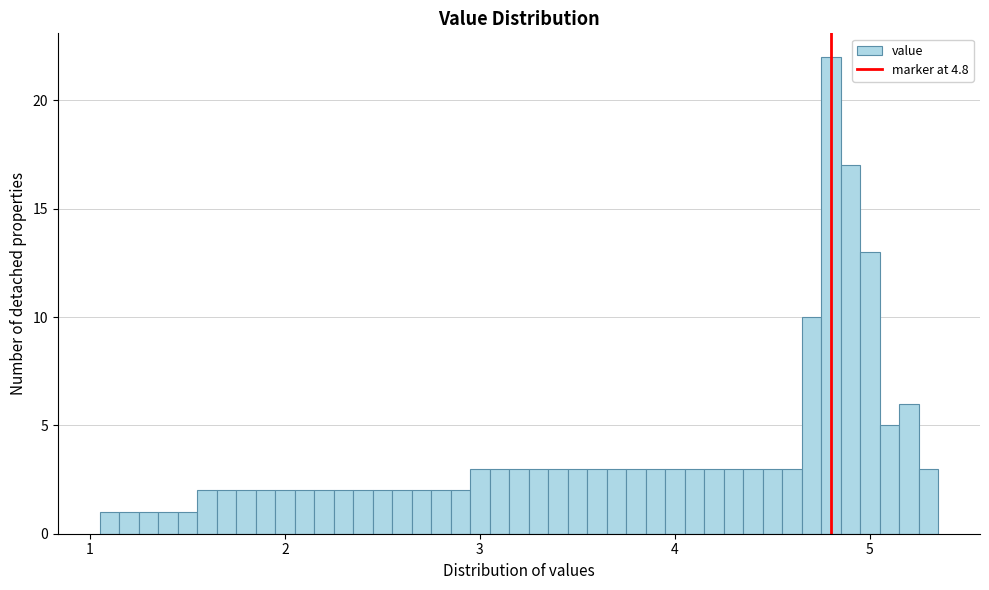

Around what value on the x-axis is the tallest bar? Give the approximate position of its centre, as read against the axis.

4.8